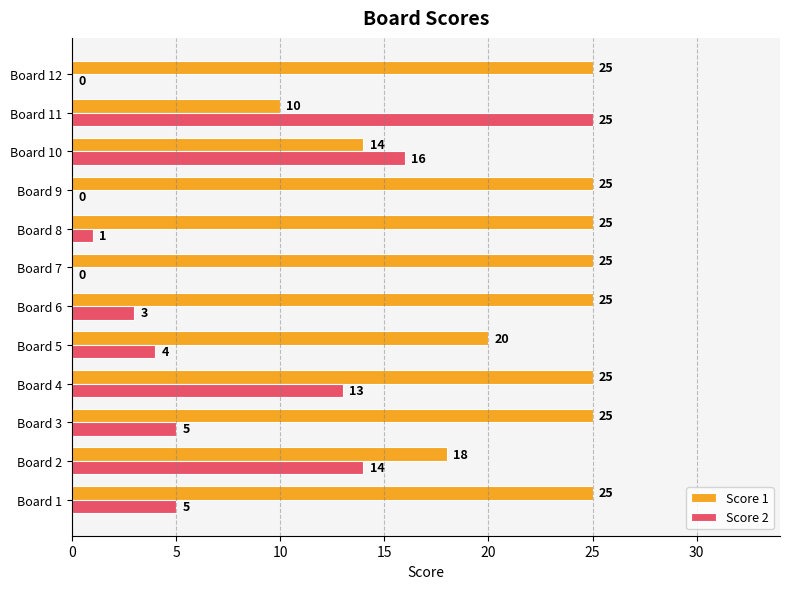

Which series changed the most between Board 4 and Board 11?

Score 1